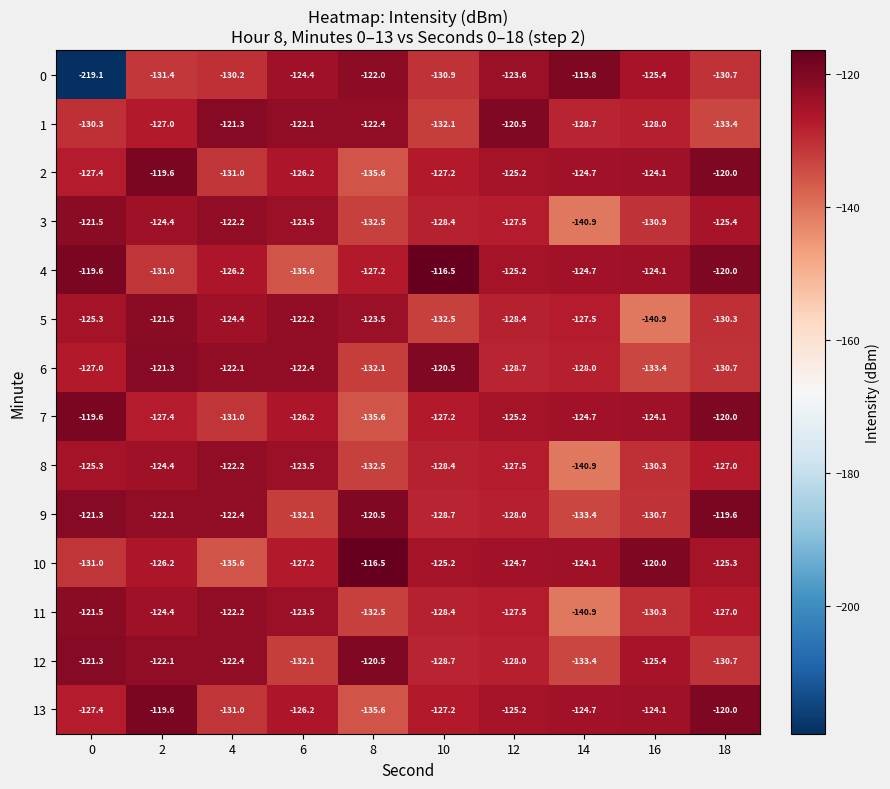

What is the smallest value displayed?

-219.1